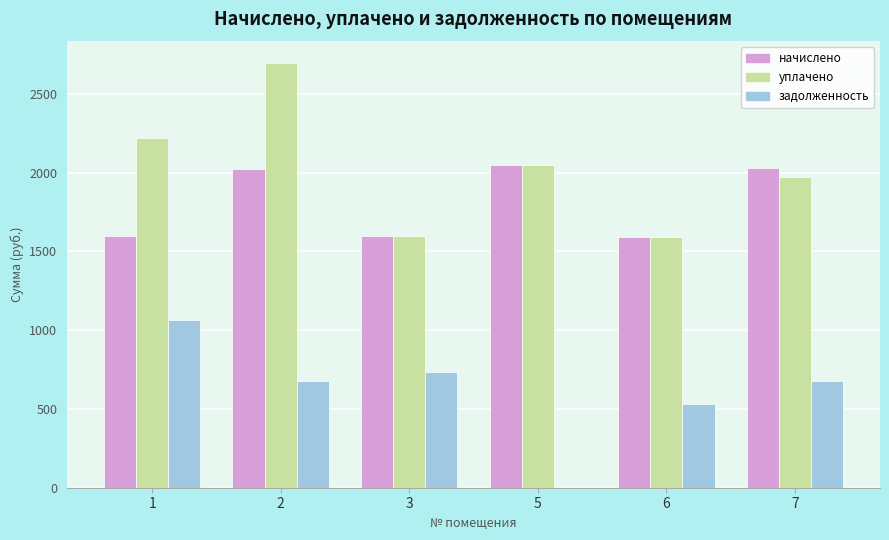

The value of начислено at 7 is 2031.0. True or false?

True